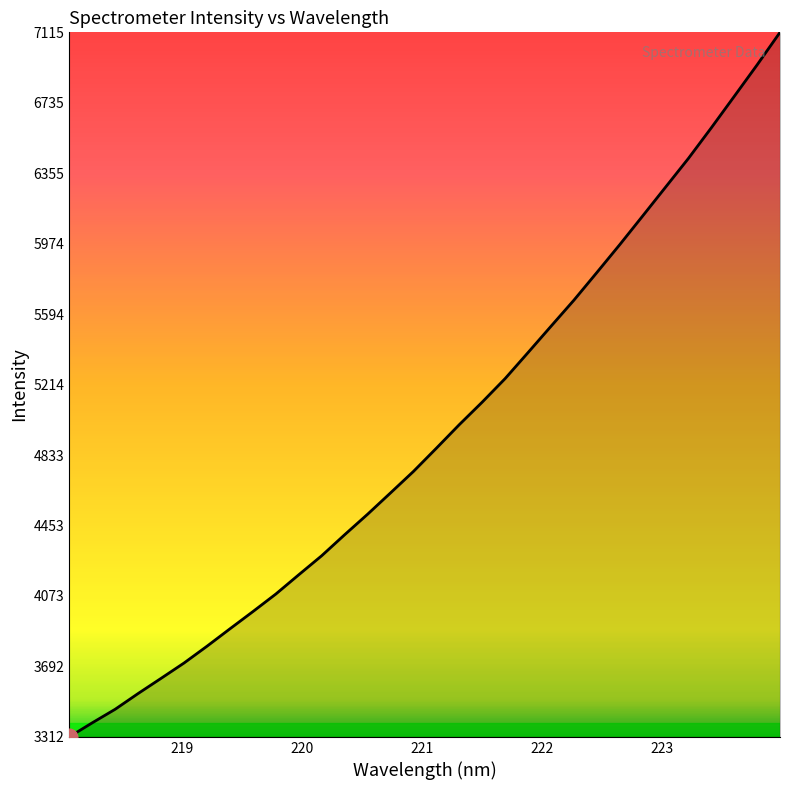

What is the minimum value shown in the chart?

3312.0